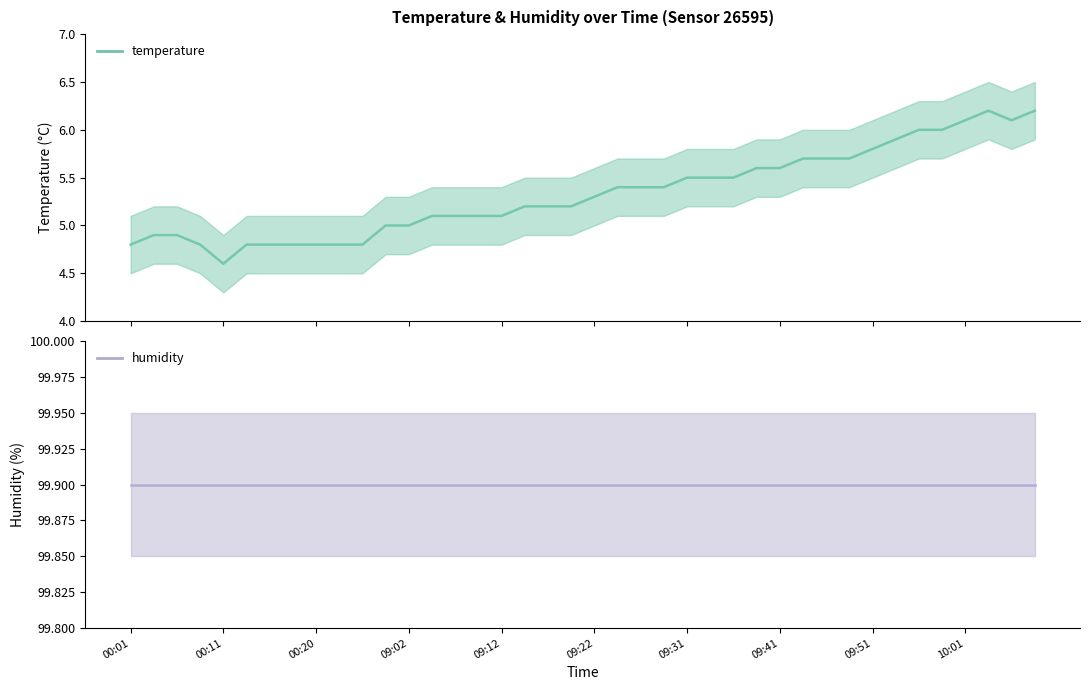

What is the sum of all humidity values?

3996.0